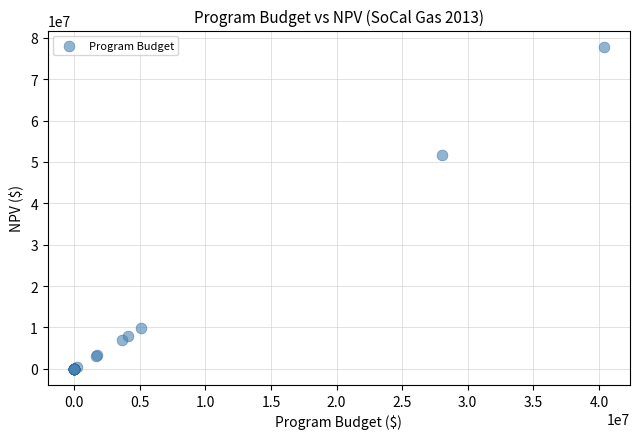

What Y value in the scatter plot is closest to 38925885?

51710258.5